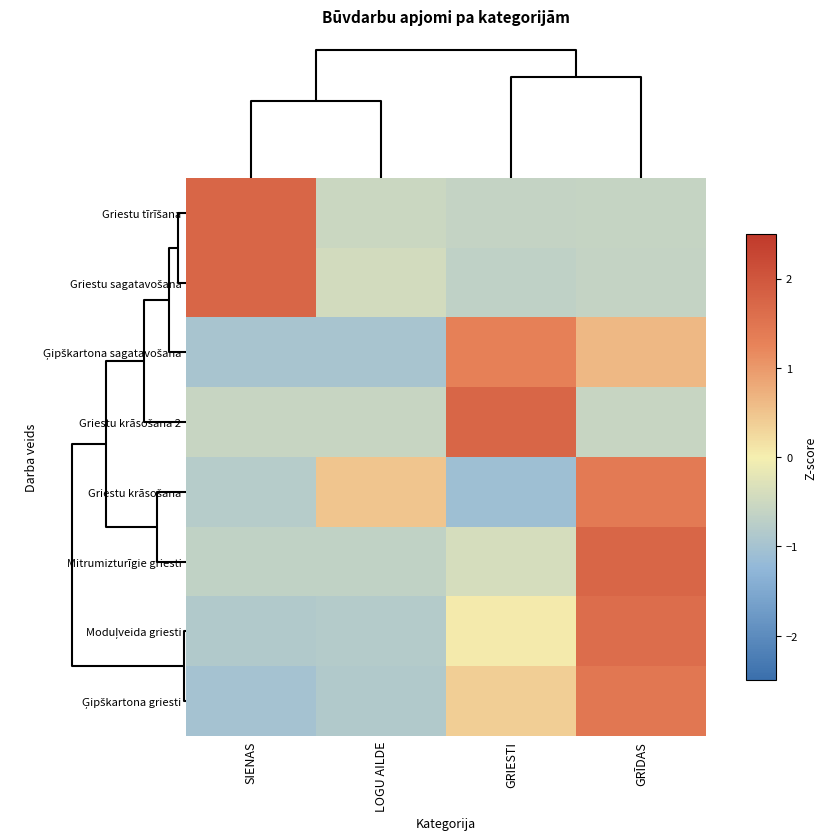

At how many categories does at least one series exceed 0?

4